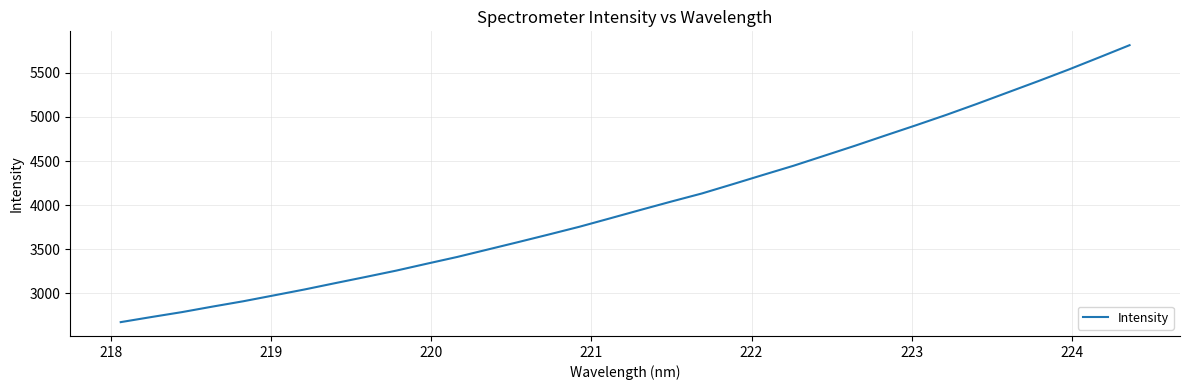

What is the minimum value shown in the chart?

2672.9